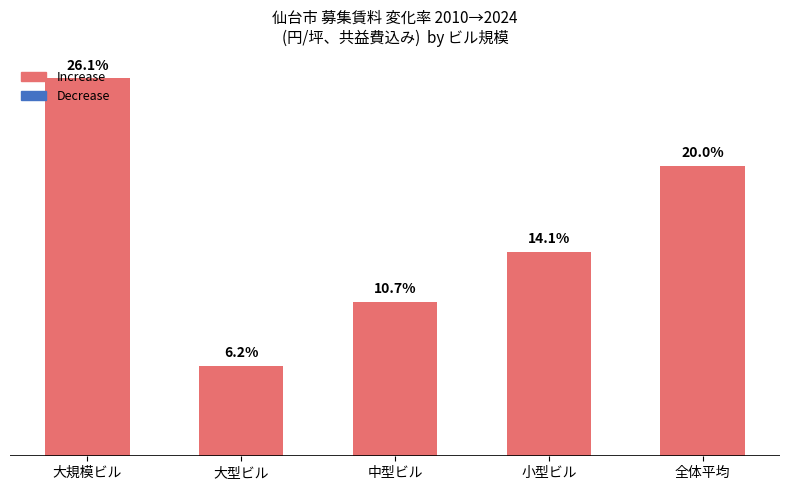

Does the chart contain stacked bars?

No